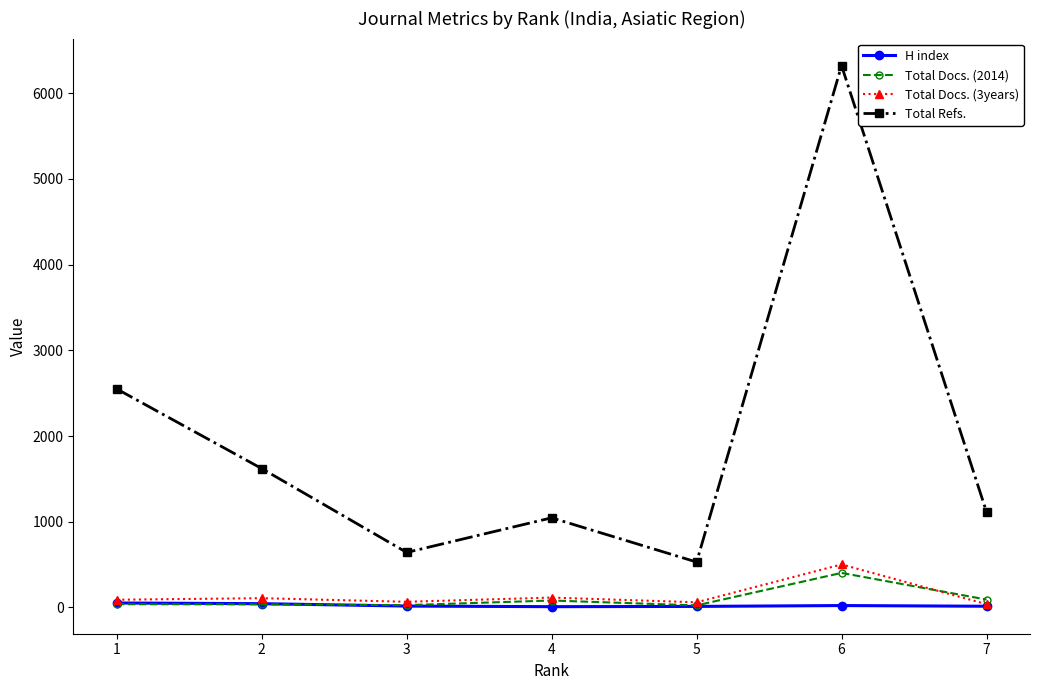

Which series changed the most between 3 and 6?

Total Refs.